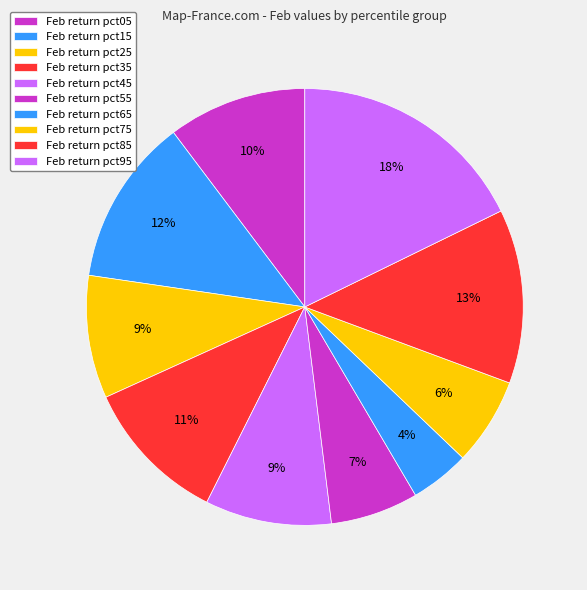

Count the number of slices in the pie.

10